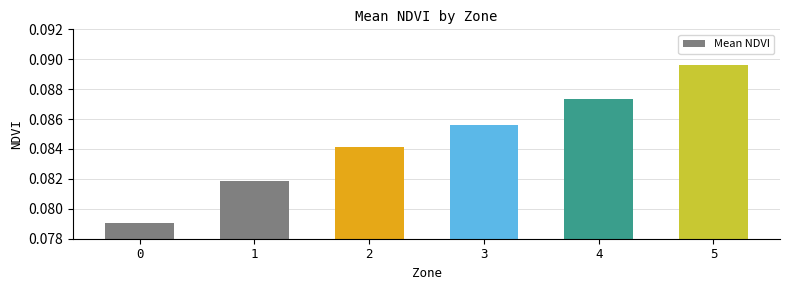

List the labels in order of value, largest first.

5, 4, 3, 2, 1, 0